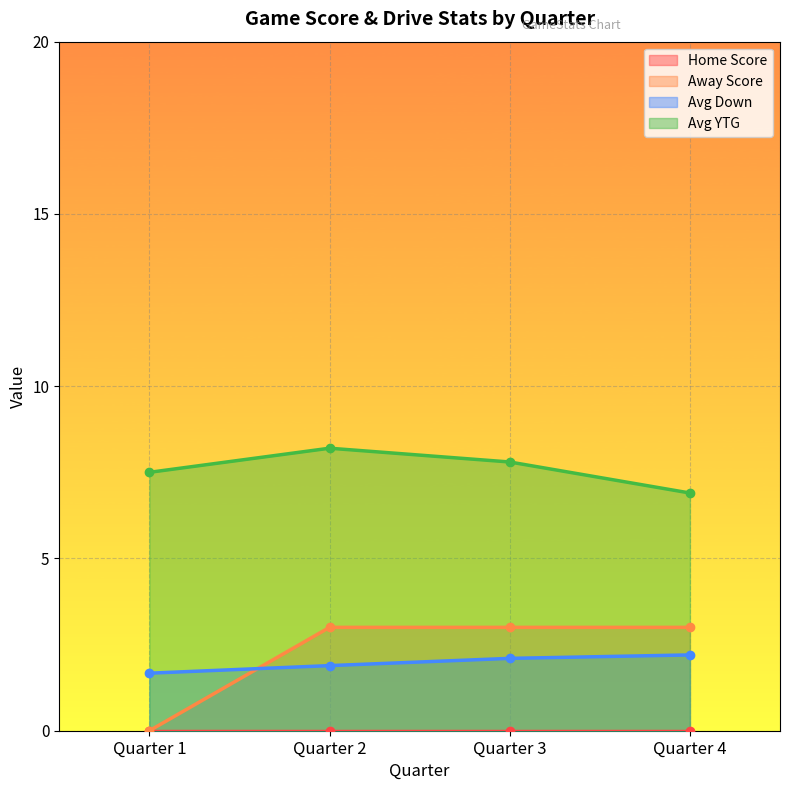

What is the sum of all Avg YTG values?

30.4